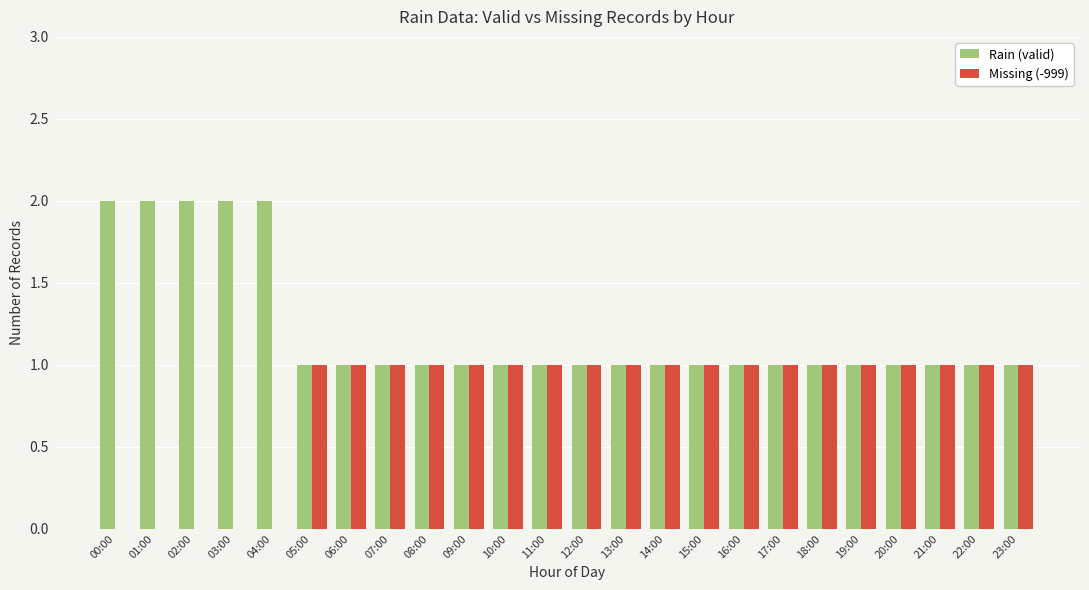

What is the sum of all Rain (valid) values?

29